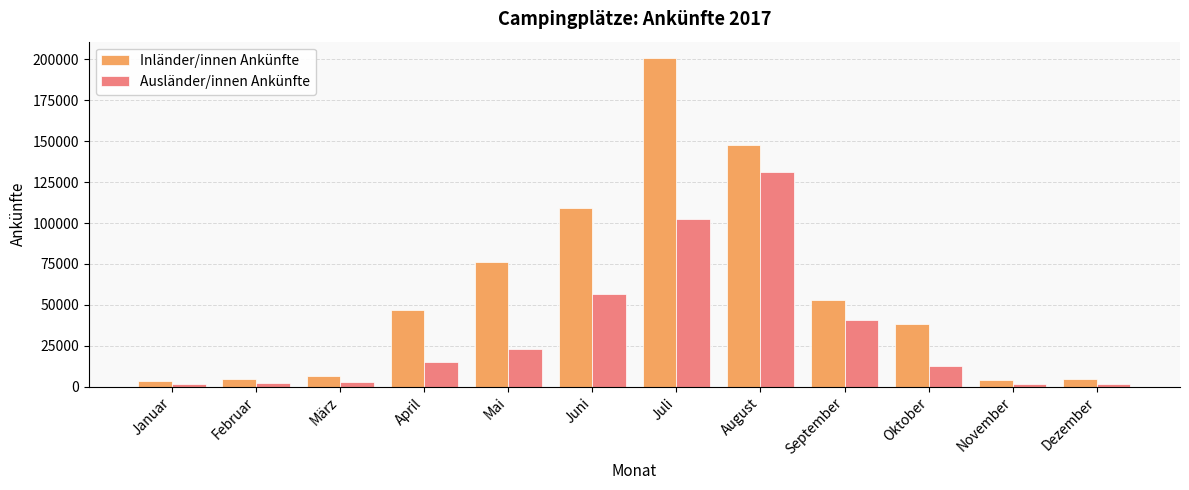

Which series has the largest range (max minus min)?

Inländer/innen Ankünfte